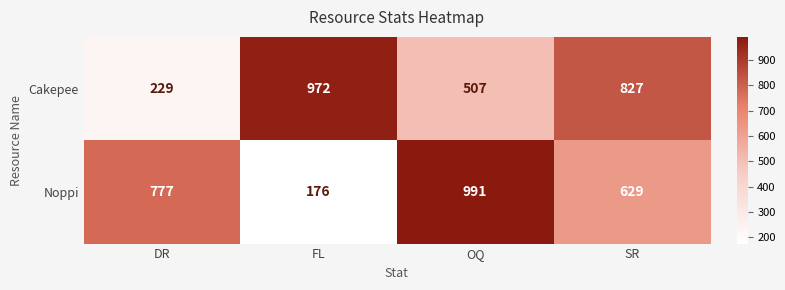

What is the smallest value displayed?

176